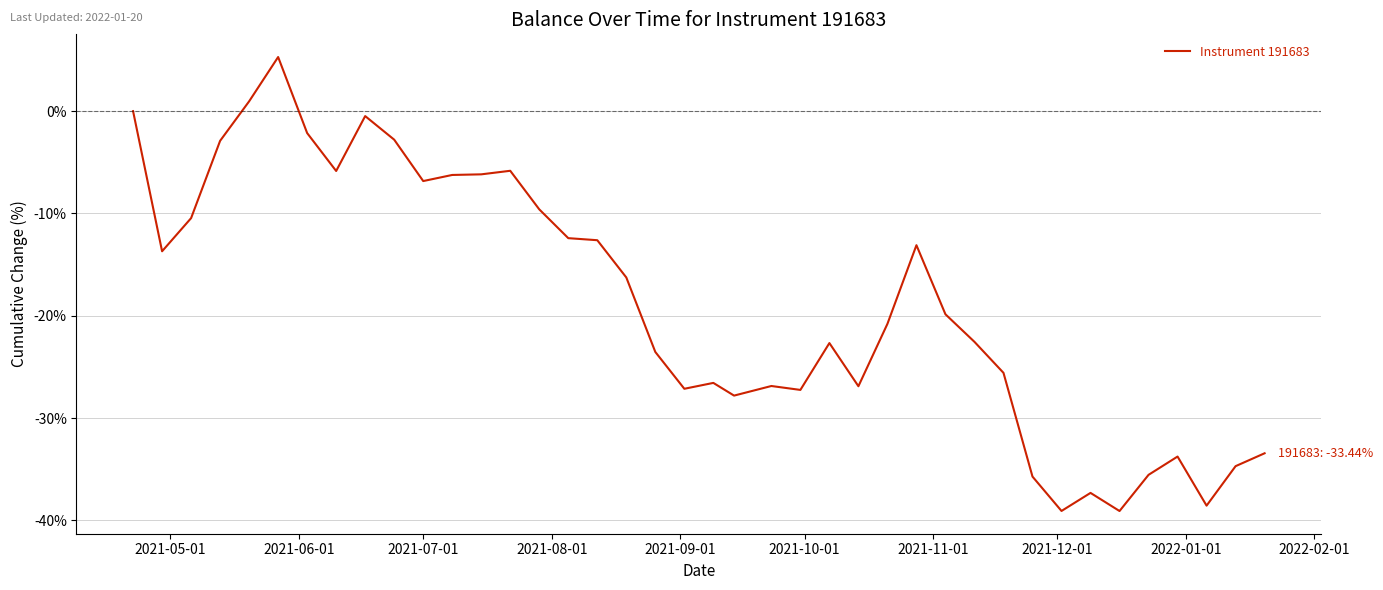

What is the smallest value displayed?

-39.1